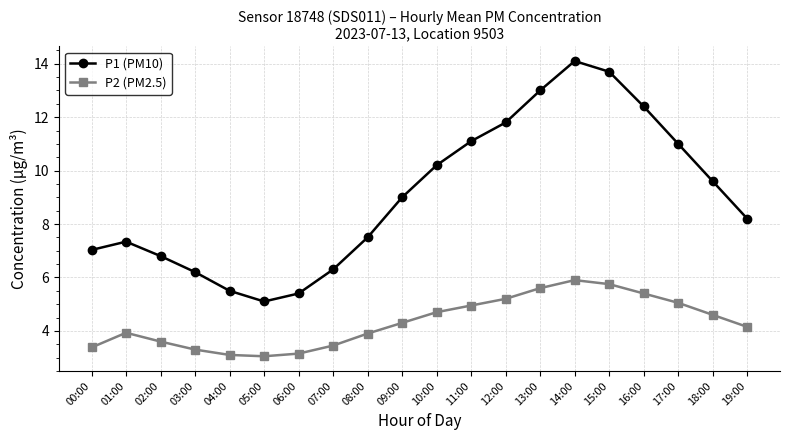

Is this an area chart (filled region under the line)?

No